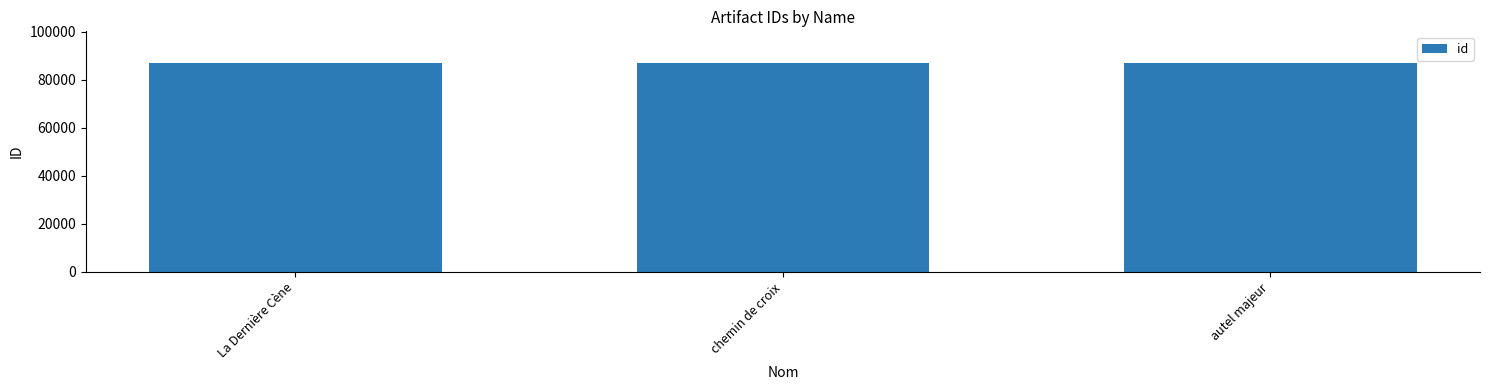

What is the ratio of the value at autel majeur to the value at chemin de croix?

1.0